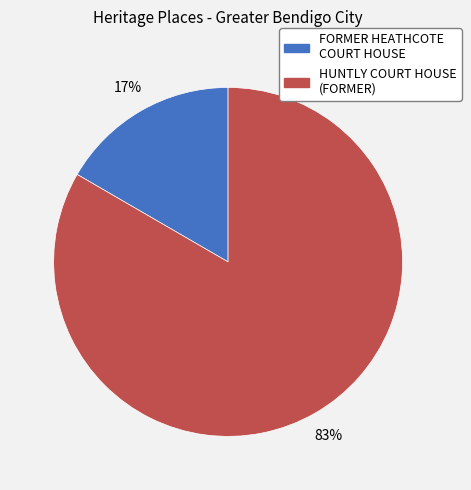

Is it true that FORMER HEATHCOTE COURT HOUSE is 4% of the pie?

False